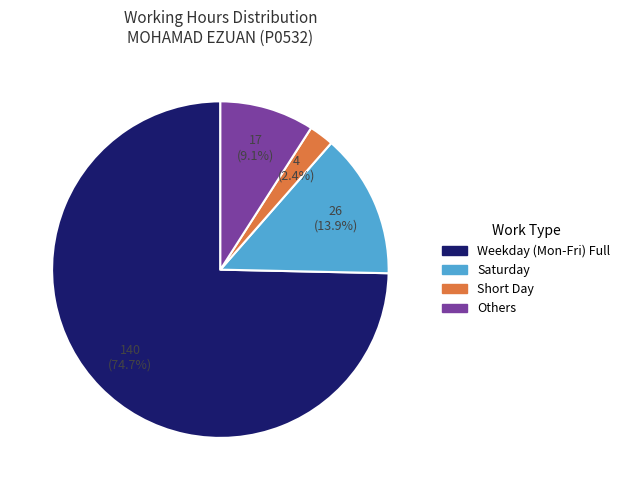

Does any single category account for the majority?

Yes